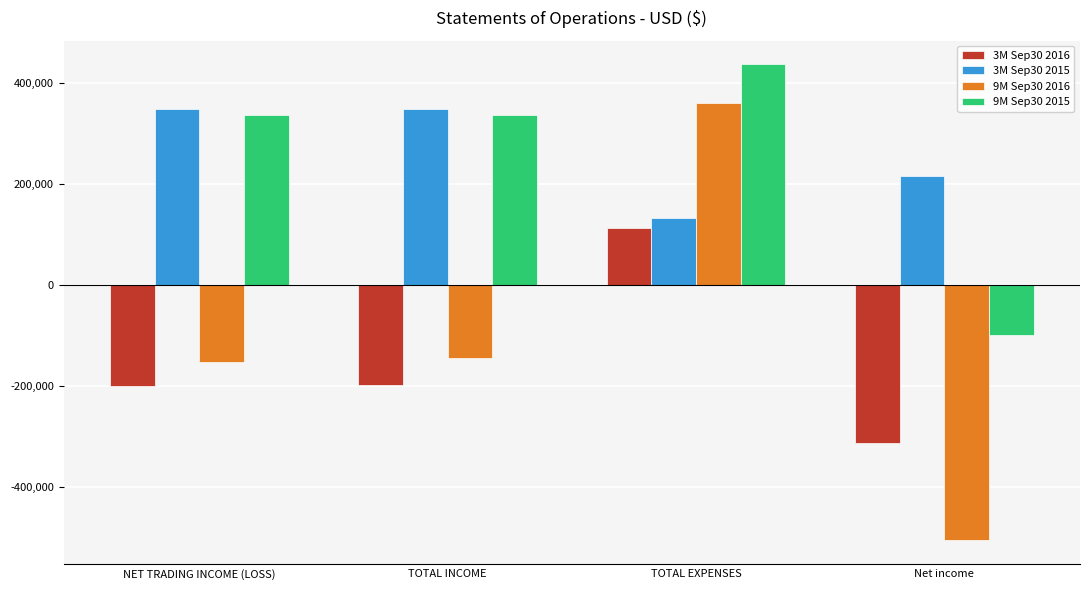

What is the value of the 3M Sep30 2015 bar at the 3rd from the left?

133935